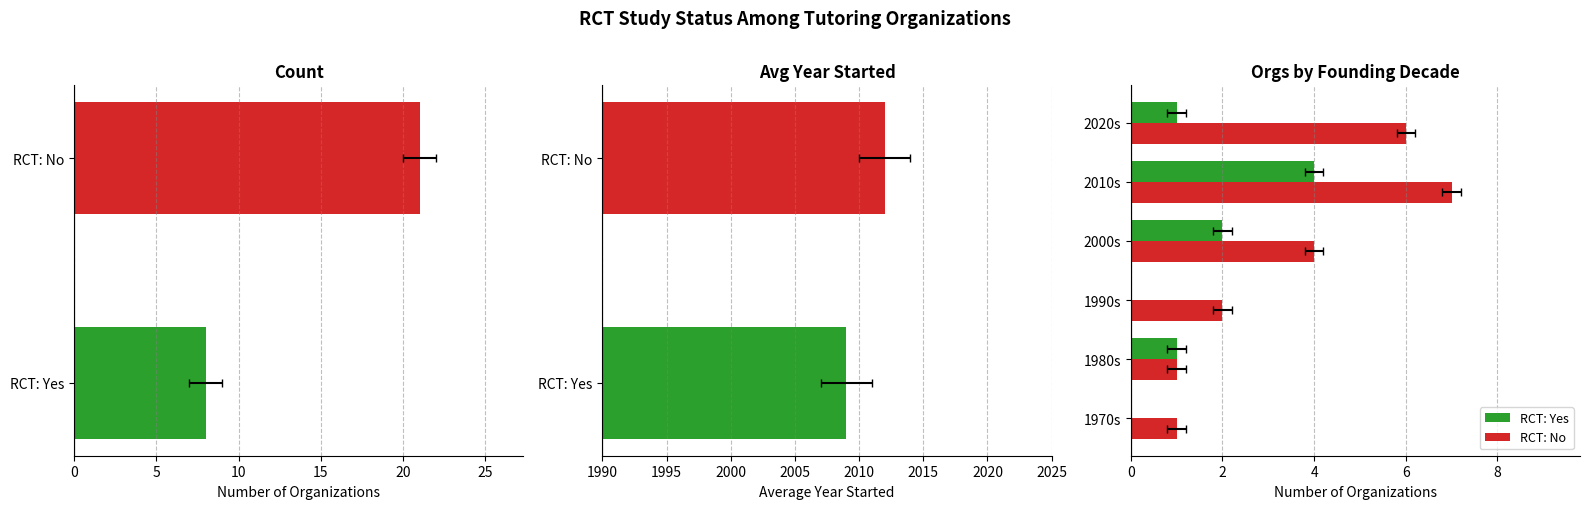

How many RCT: No values are between 1 and 6?

5